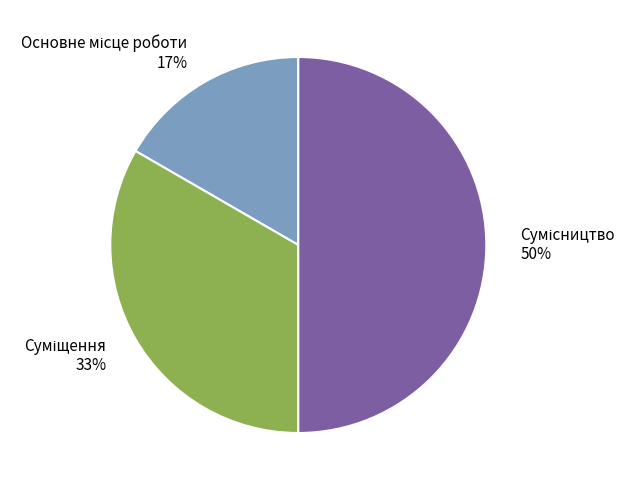

To the nearest percent, what is the difference between the largest and smallest slice percentages?

33%